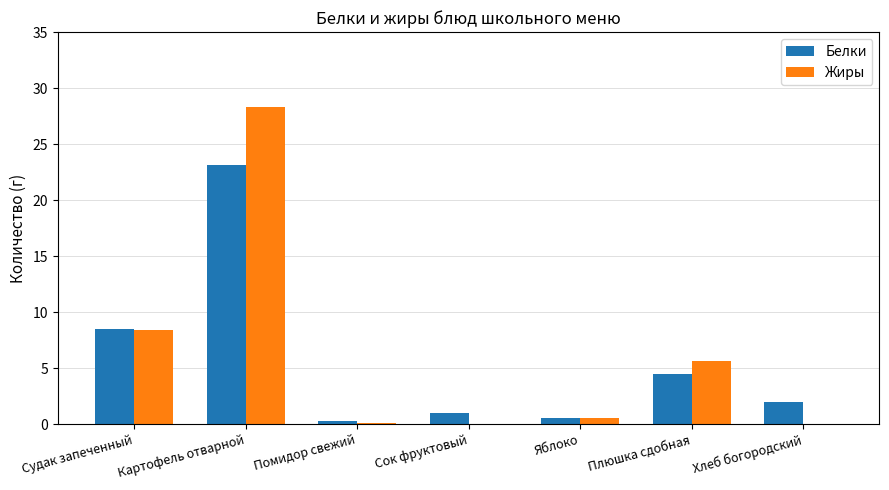

What is the sum of all Жиры values?

43.0